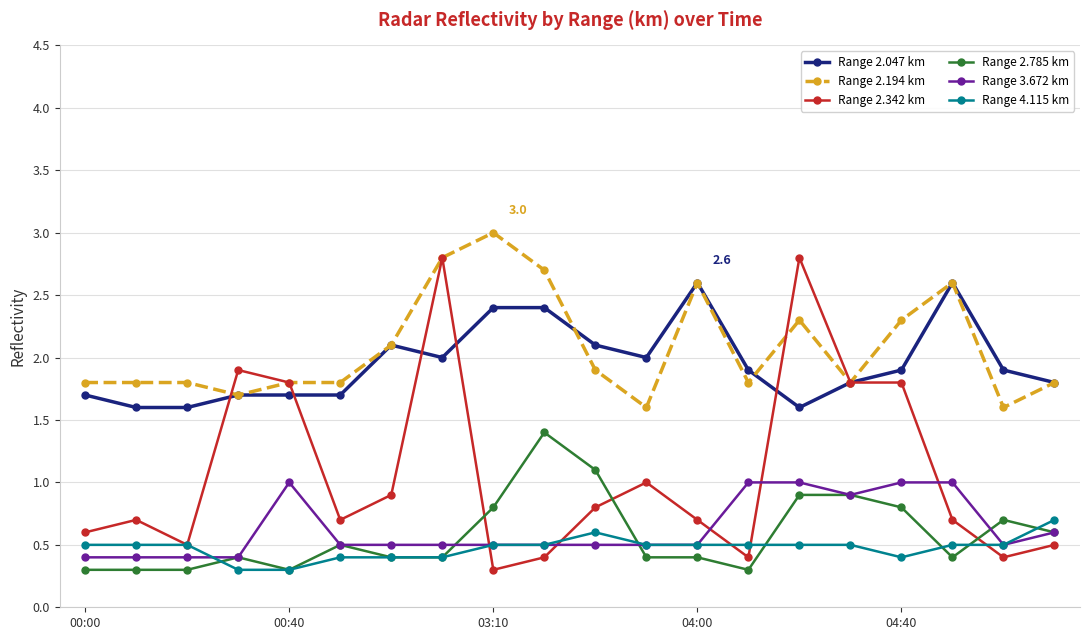

Which series has the largest range (max minus min)?

Range 2.342 km